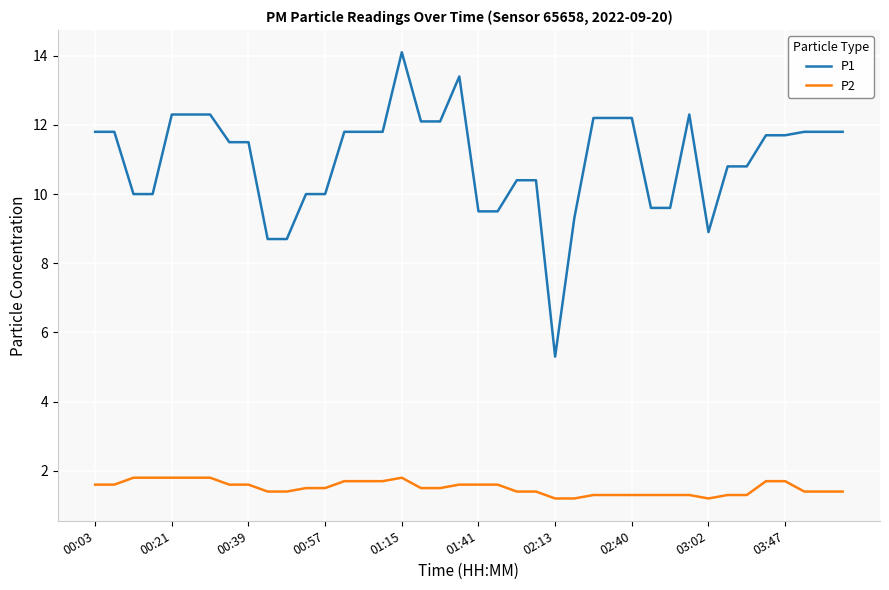

True or false: P1 and P2 cross at least once.

False